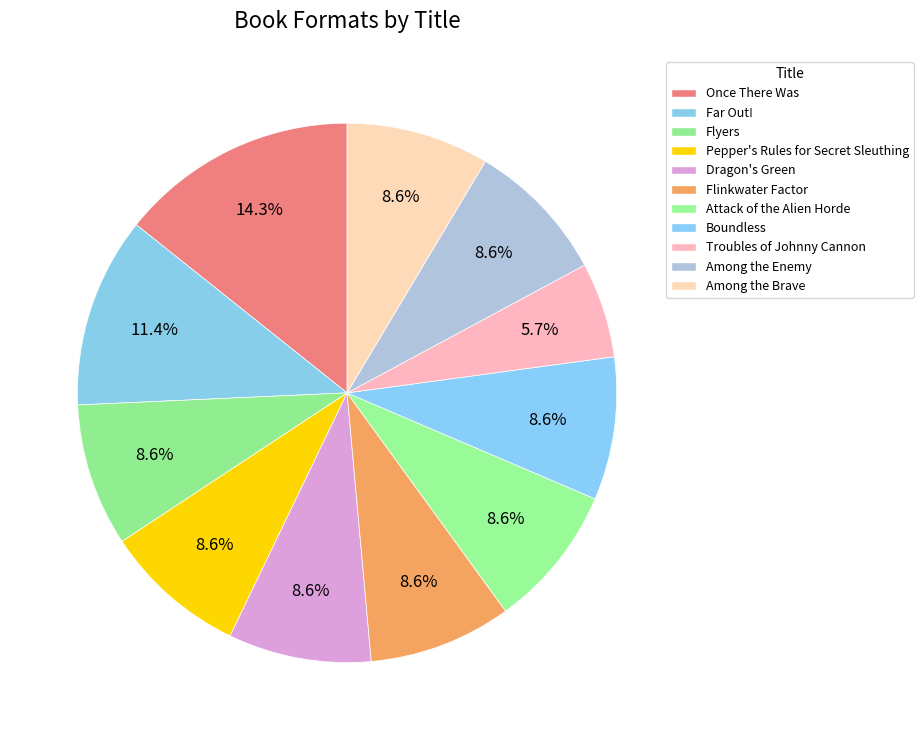

Between Far Out! and Dragon's Green, which is larger?

Far Out!